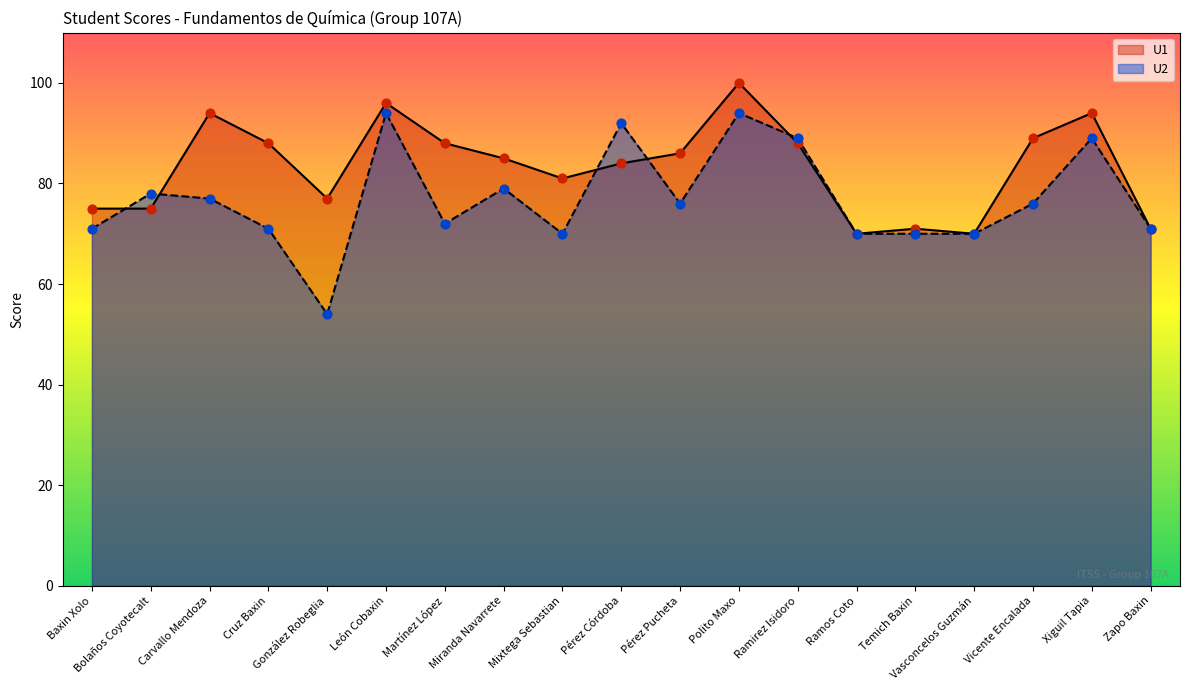

At how many categories does at least one series exceed 86?

9